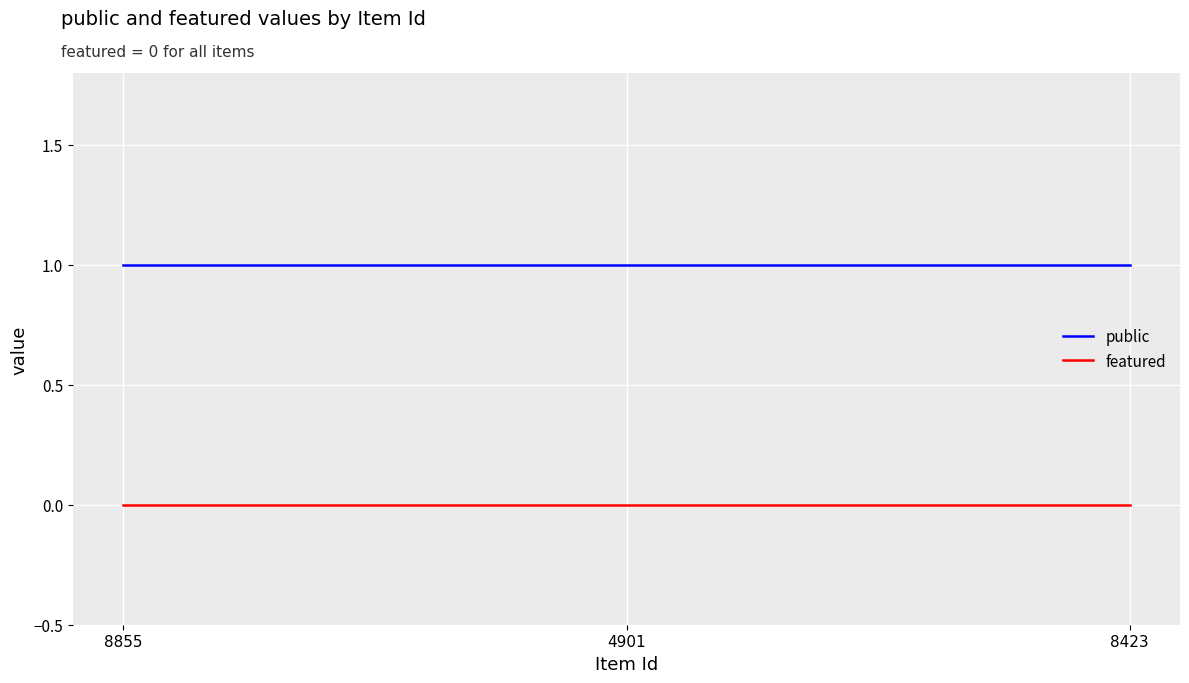

The featured series shows 0 at 8423. True or false?

True